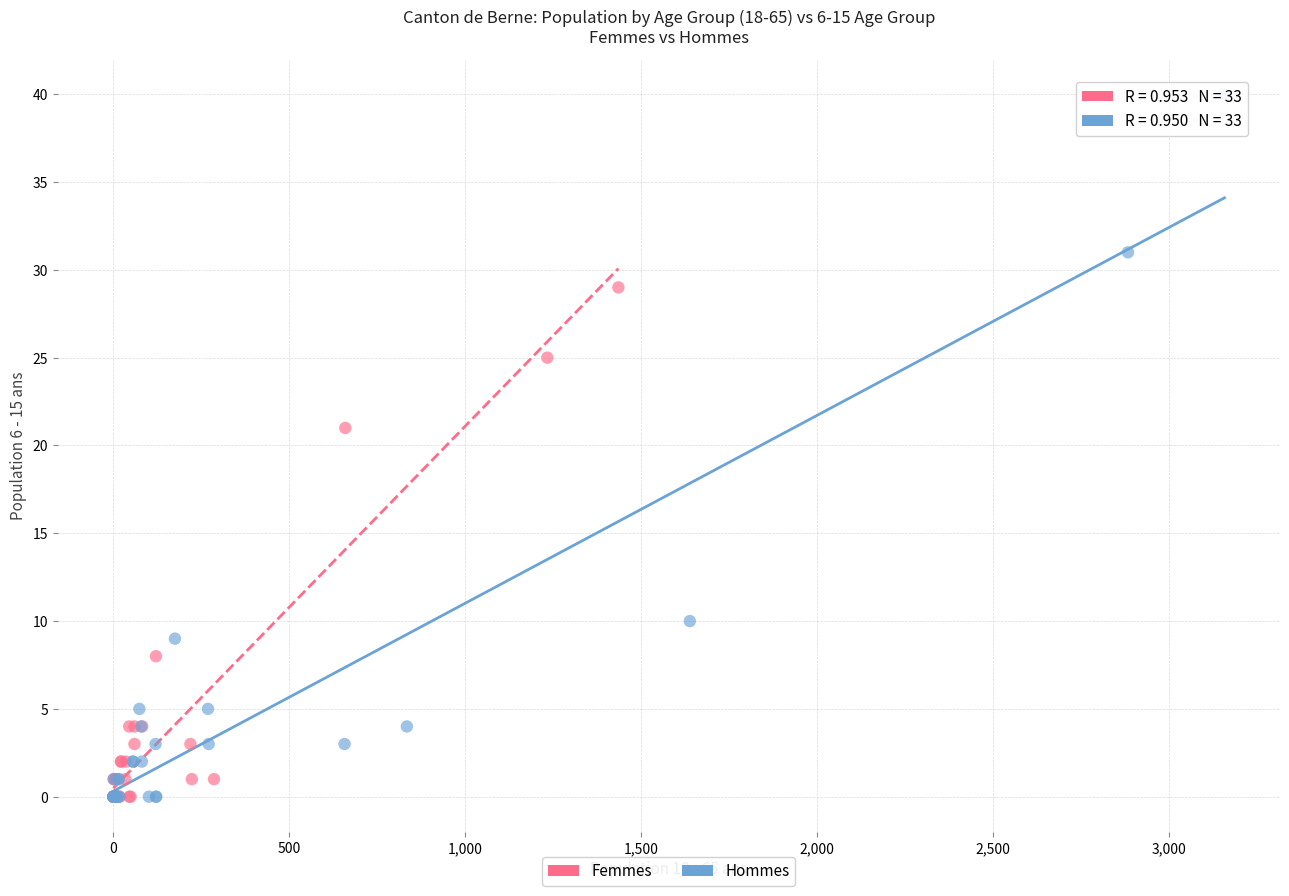

Which series reaches the maximum Y coordinate?

Hommes